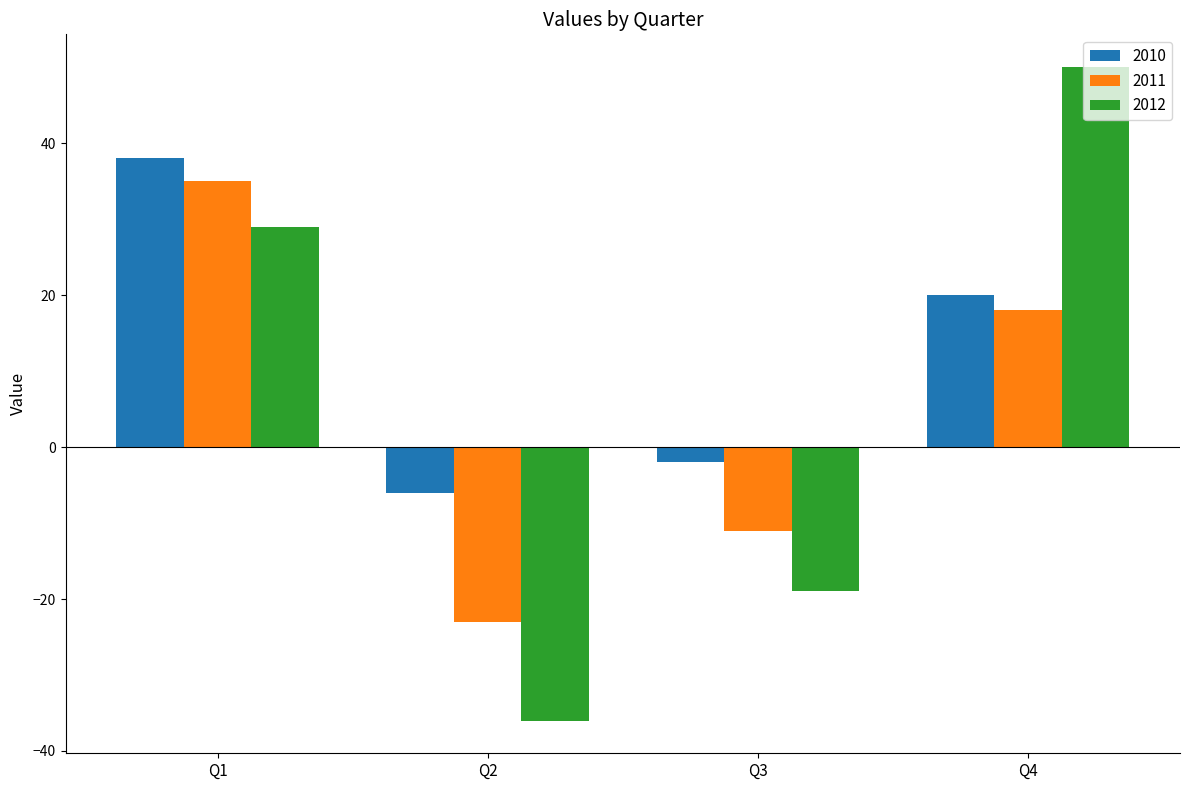

Are the bars grouped side by side (vs. stacked)?

Yes